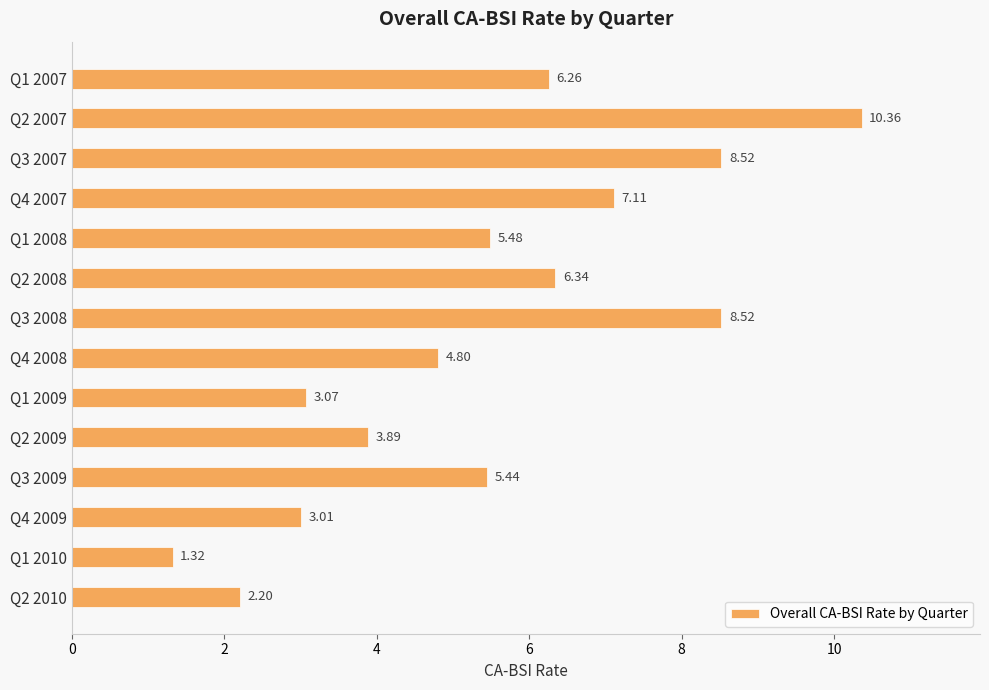

Approximately how many times larger is the value at Q4 2007 compared to Q2 2009?

1.8